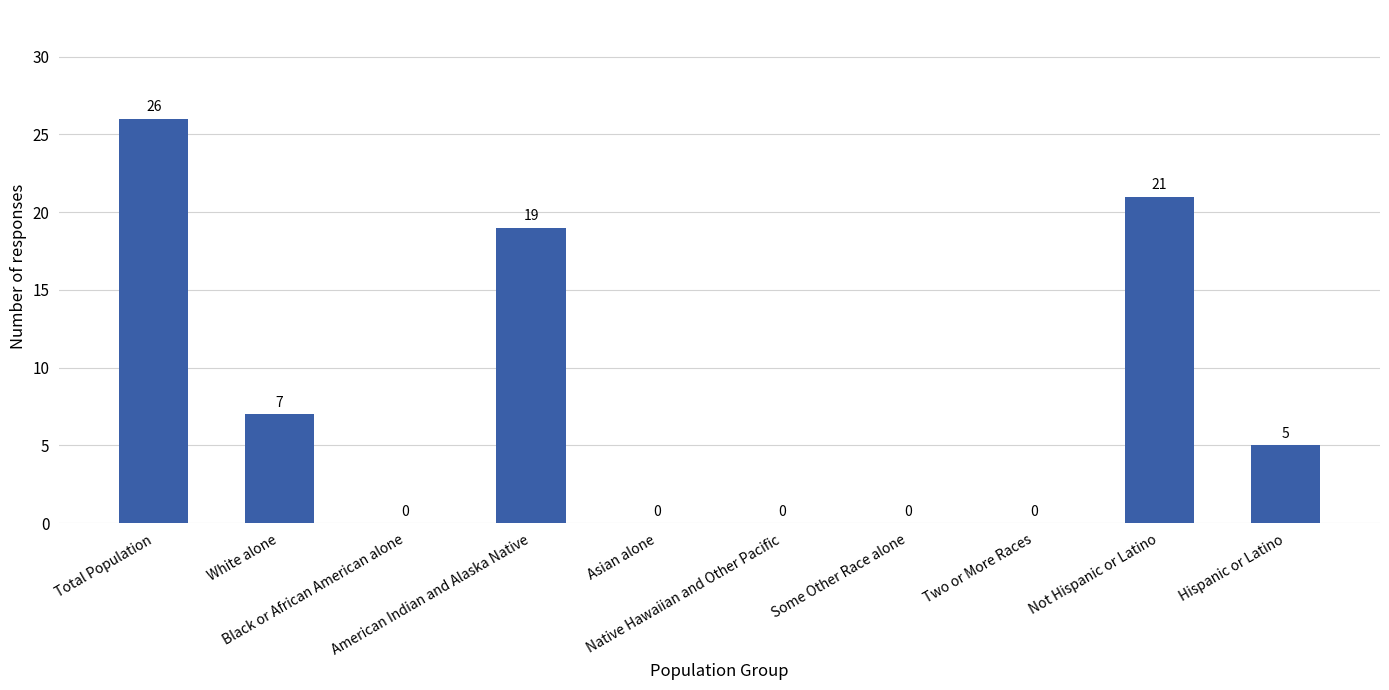

What is the sum of all values?

78